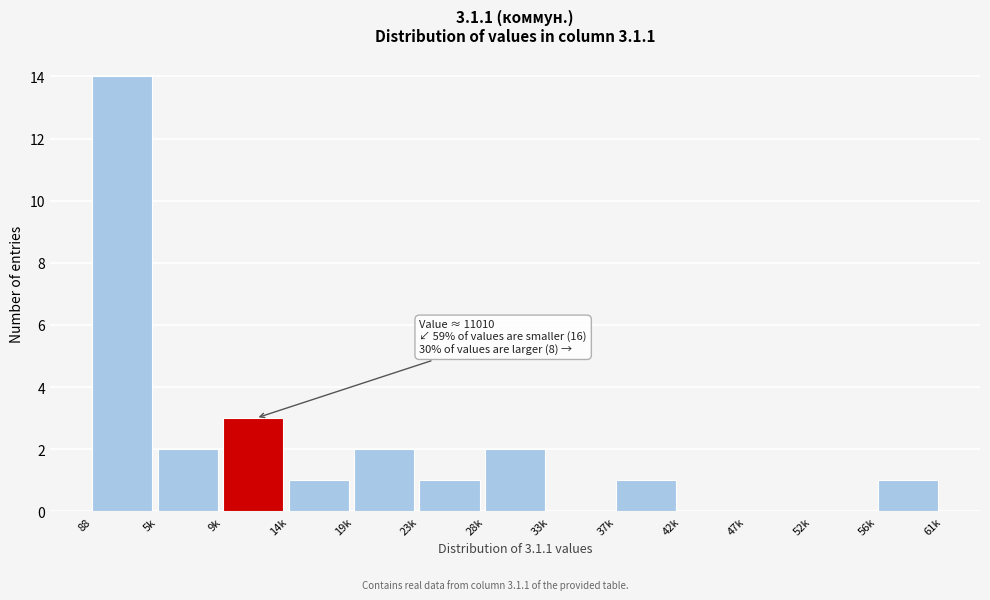

Reading right to left, what are all the values shown in this chart?

56k=1	52k=0	47k=0	42k=0	37k=1	33k=0	28k=2	23k=1	19k=2	14k=1	9k=3	5k=2	88=14